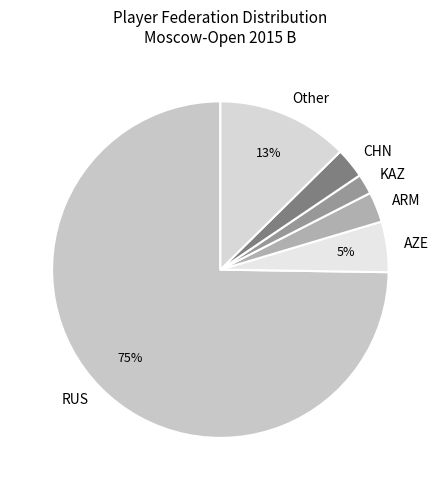

Is the sum of Other and RUS greater than half?

Yes